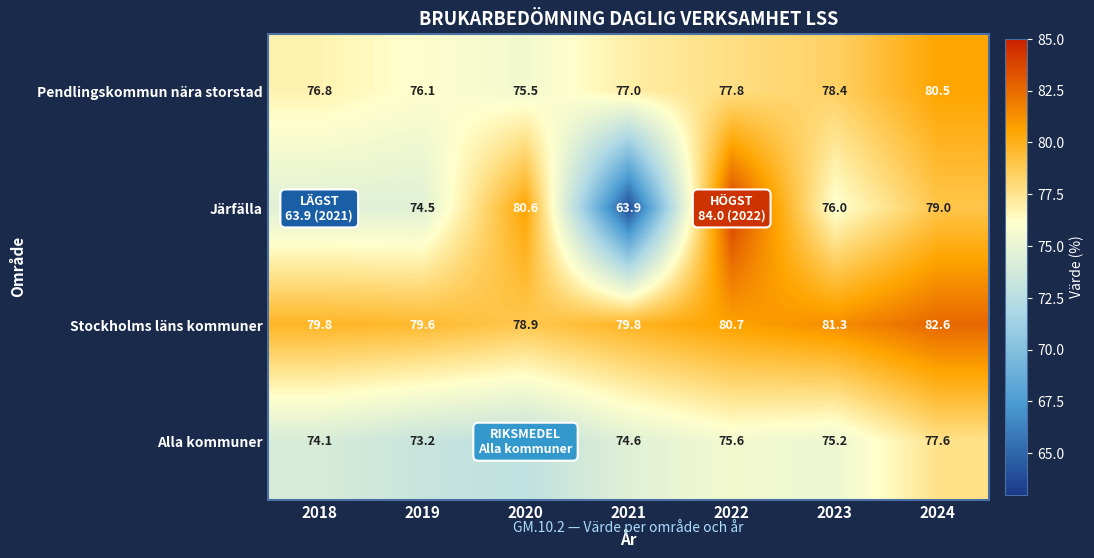

At 2019, list the series in order from smallest to largest.

Alla kommuner, Järfälla, Pendlingskommun nära storstad, Stockholms läns kommuner